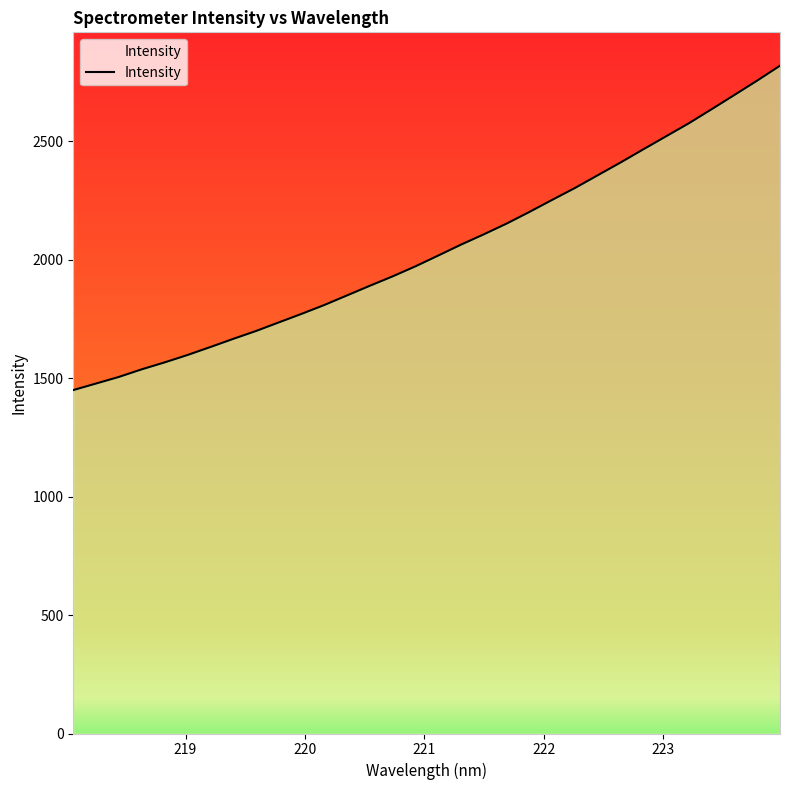

What is the greatest value displayed?

2817.8